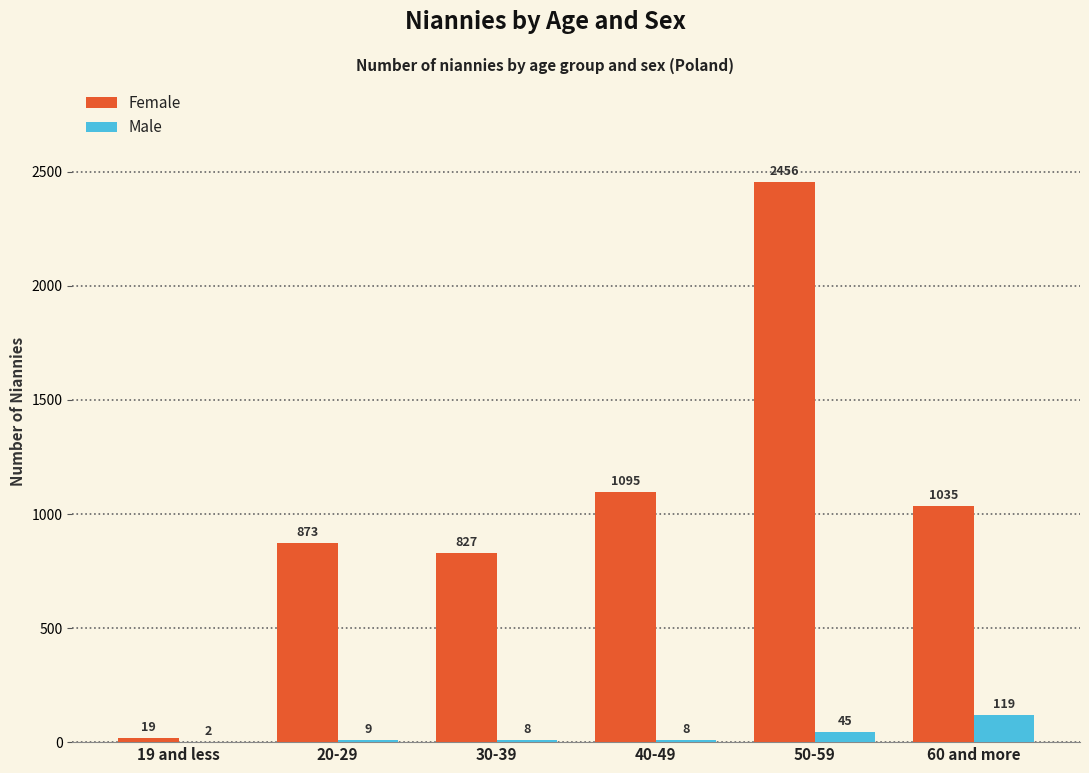

At which label does Female reach its peak?

50-59